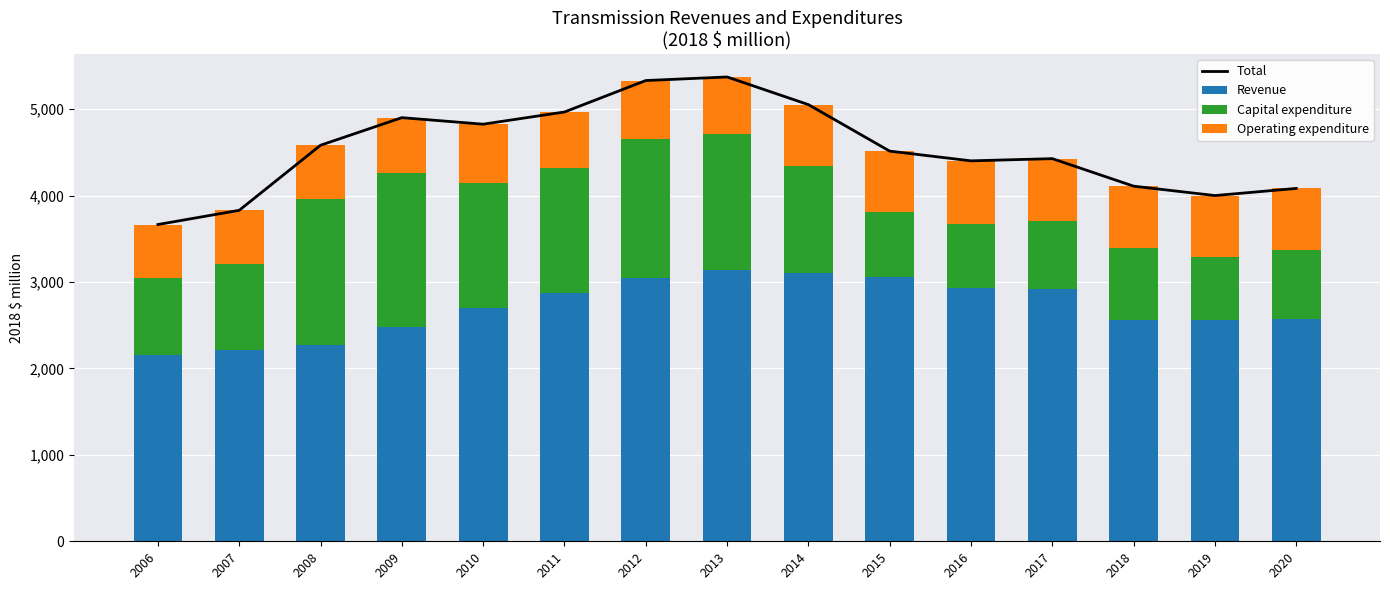

What is the minimum value for Revenue?

2150.9